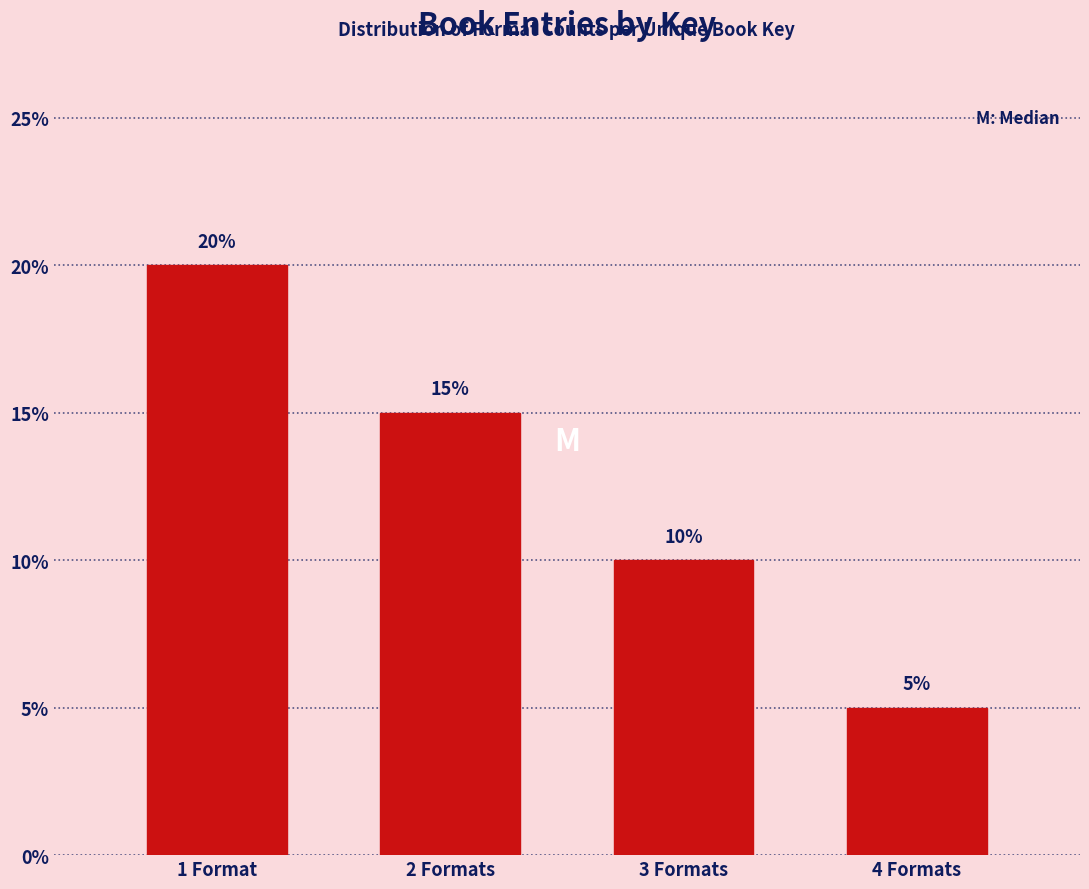

Reading left to right, what are all the values shown in this chart?

1 Format=20	2 Formats=15	3 Formats=10	4 Formats=5